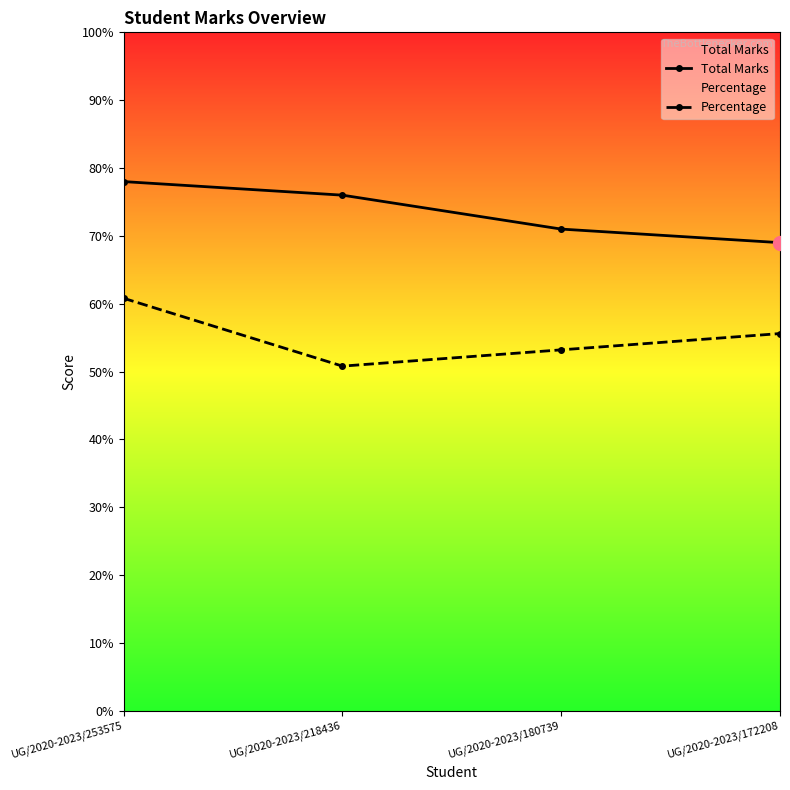

Does the chart have visible grid lines?

No